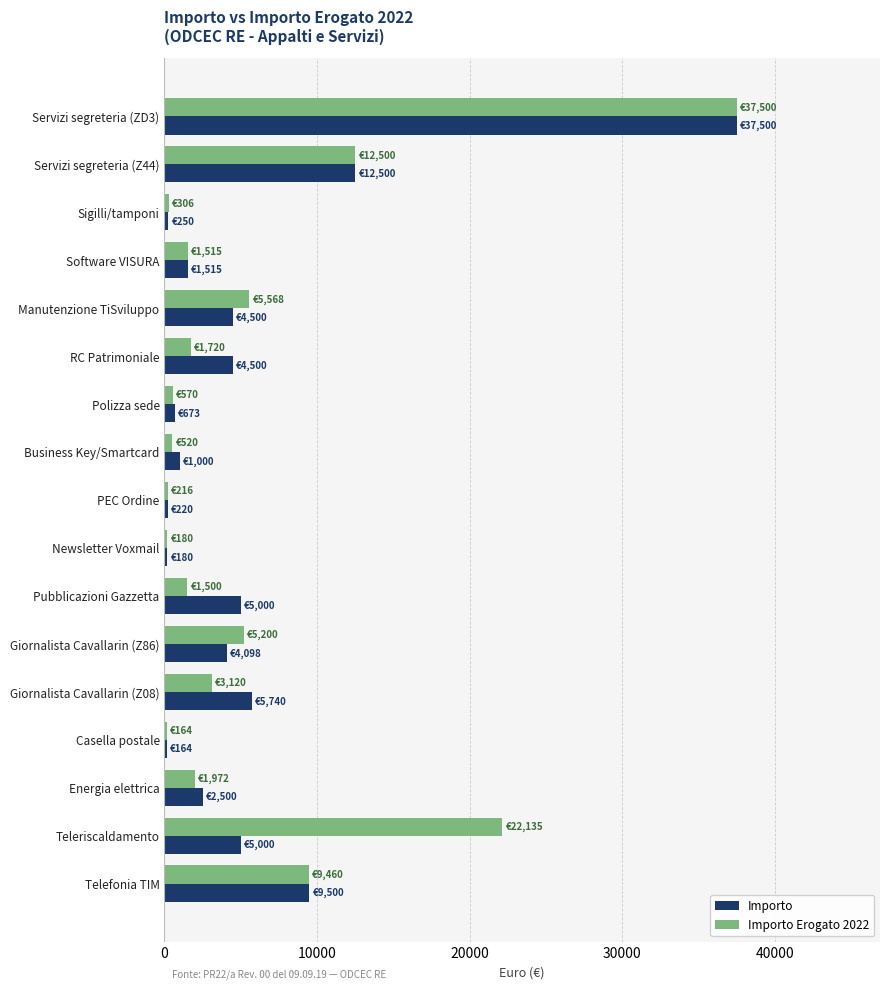

What are all the series names shown in the legend?

Importo, Importo Erogato 2022